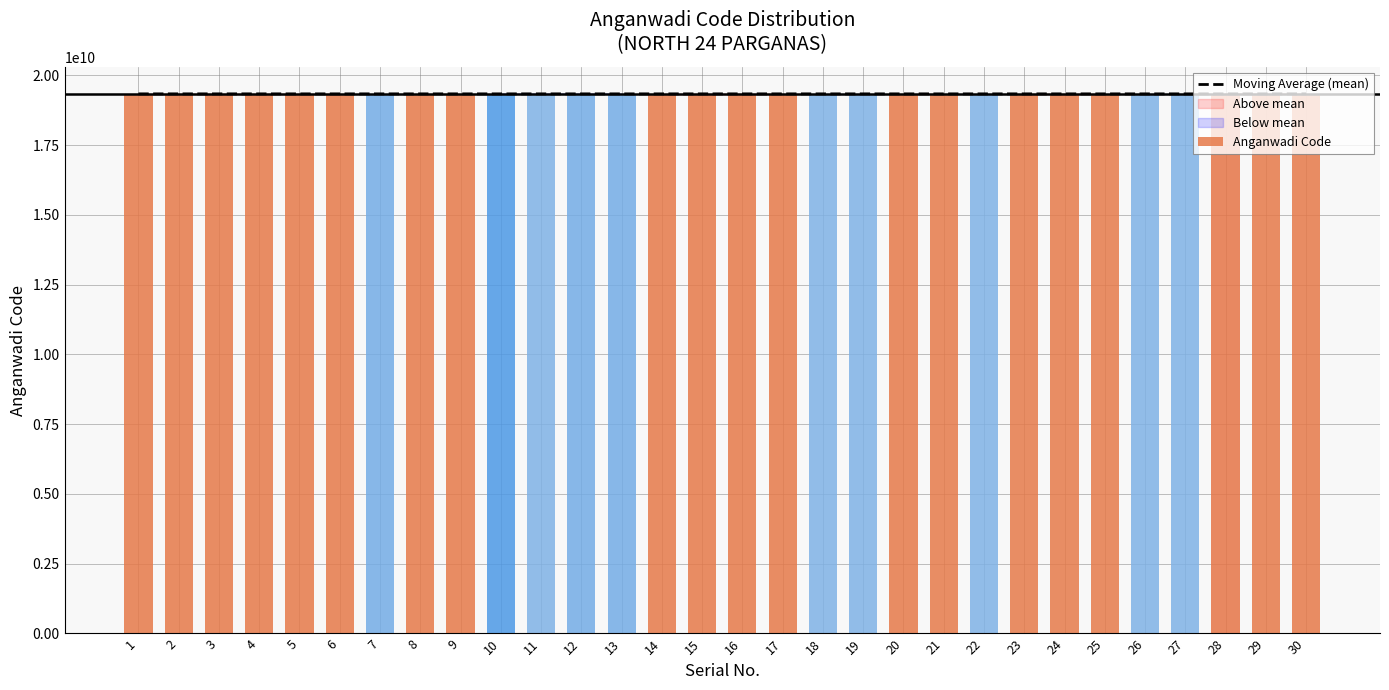

What value does the data have at 27?

19337530805